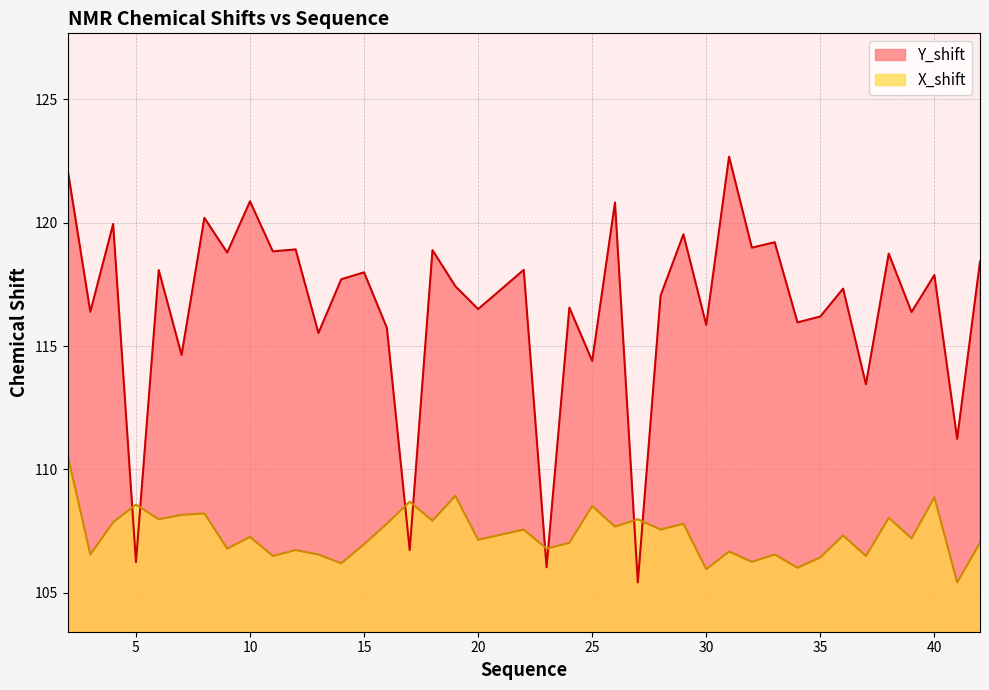

What is the value of the X_shift point at the 22nd from the left?

107.0